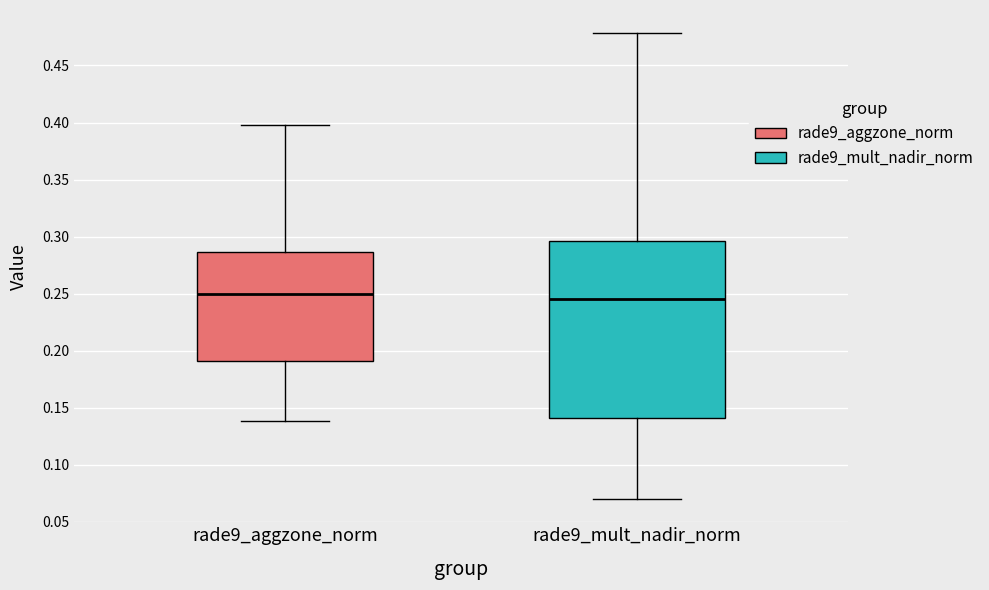

Which box is the tallest, from its lower edge to its upper edge?

rade9_mult_nadir_norm